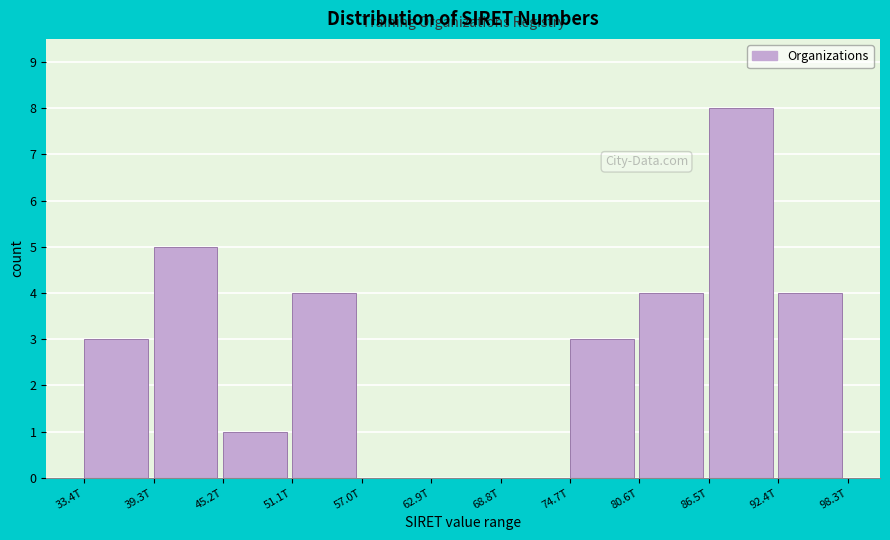

Reading left to right, list all the values displayed in this chart.

33.4T=3	39.3T=5	45.2T=1	51.1T=4	57.0T=0	62.9T=0	68.8T=0	74.7T=3	80.6T=4	86.5T=8	92.4T=4